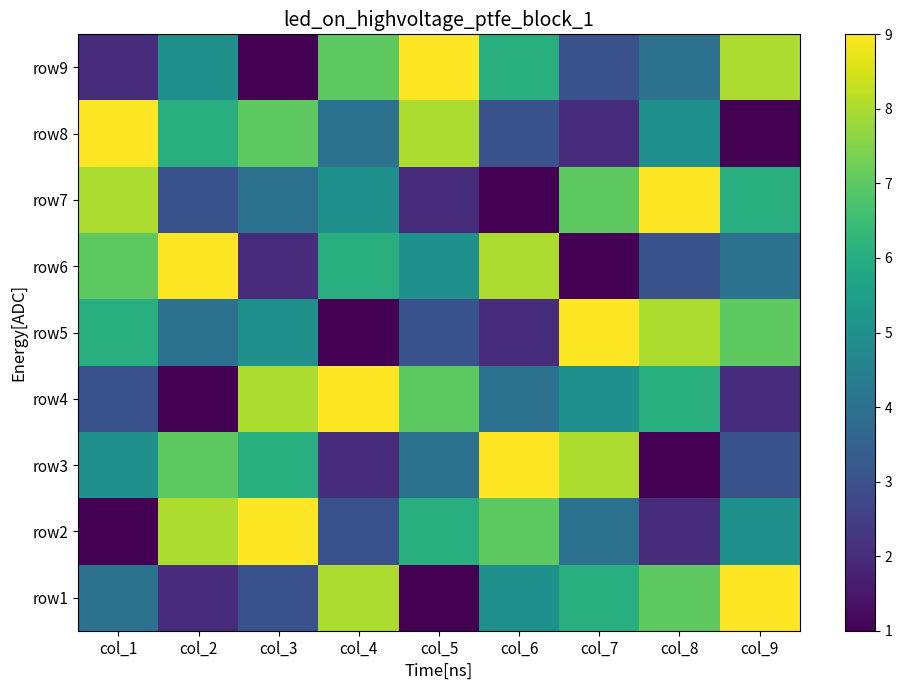

Count the number of data series in this chart.

9